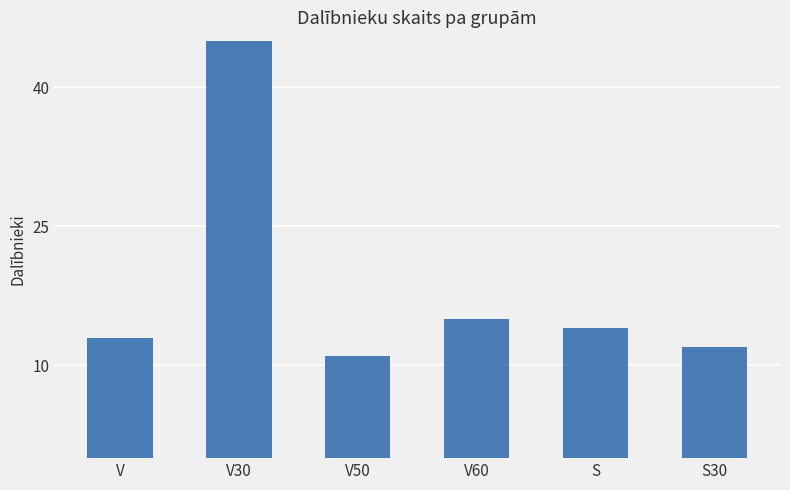

True or false: the data shows 7 at S30.

False